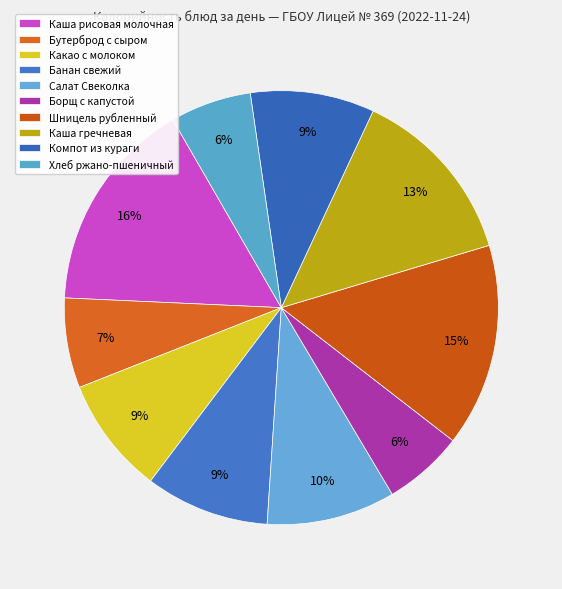

How many slices are in this pie chart?

10